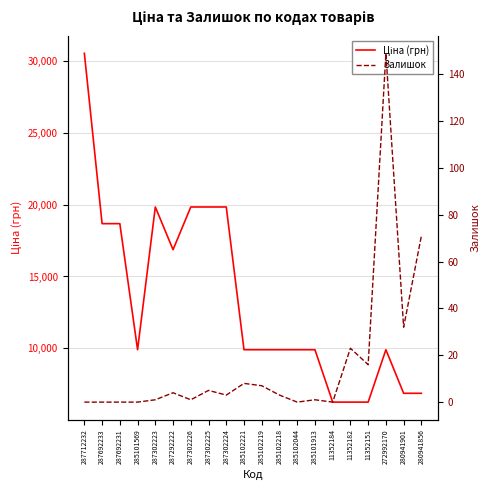

Between 287692231 and 287302225, which series saw the biggest shift?

Ціна (грн)